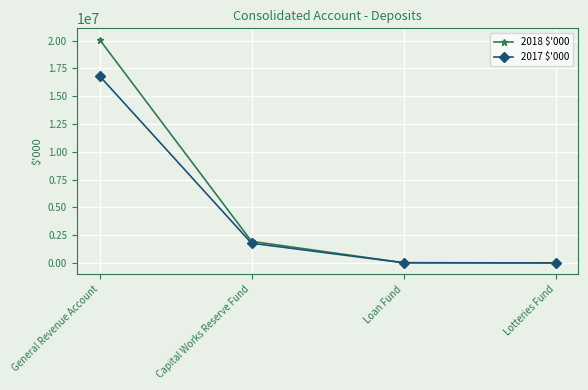

What position from the left is Capital Works Reserve Fund?

2